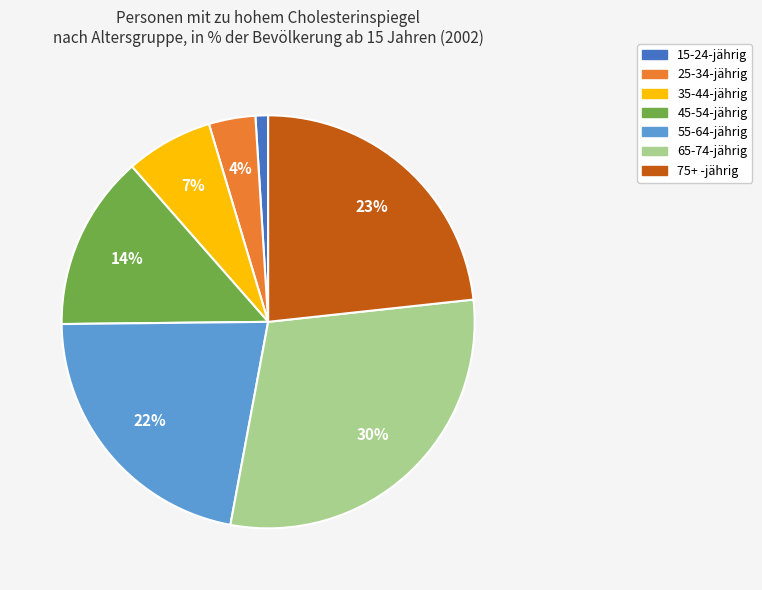

Between 35-44-jährig and 65-74-jährig, which is larger?

65-74-jährig